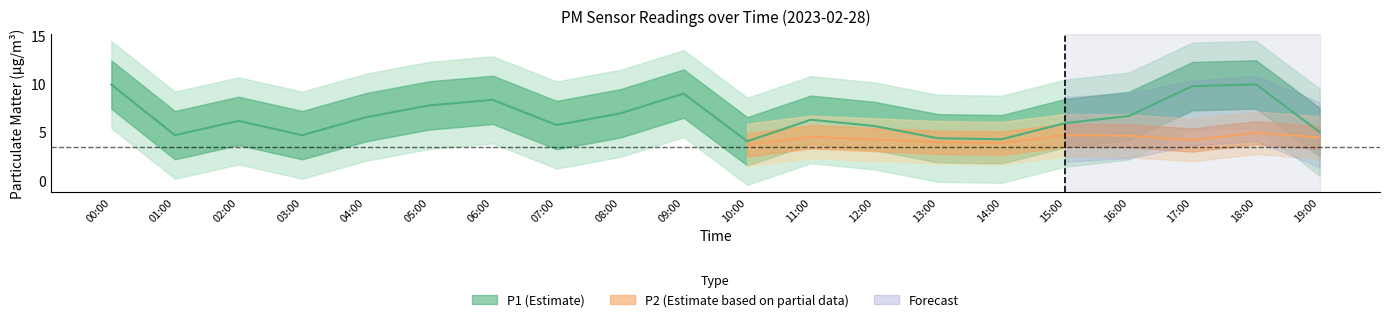

Reading left to right, list all the values displayed in this chart.

00:00=9.9	01:00=4.7	02:00=6.2	03:00=4.7	04:00=6.5	05:00=7.8	06:00=8.3	07:00=5.8	08:00=7.0	09:00=9.0	10:00=4.1	11:00=6.3	12:00=5.7	13:00=4.4	14:00=4.3	15:00=6.0	16:00=6.7	17:00=9.8	18:00=9.9	19:00=5.0